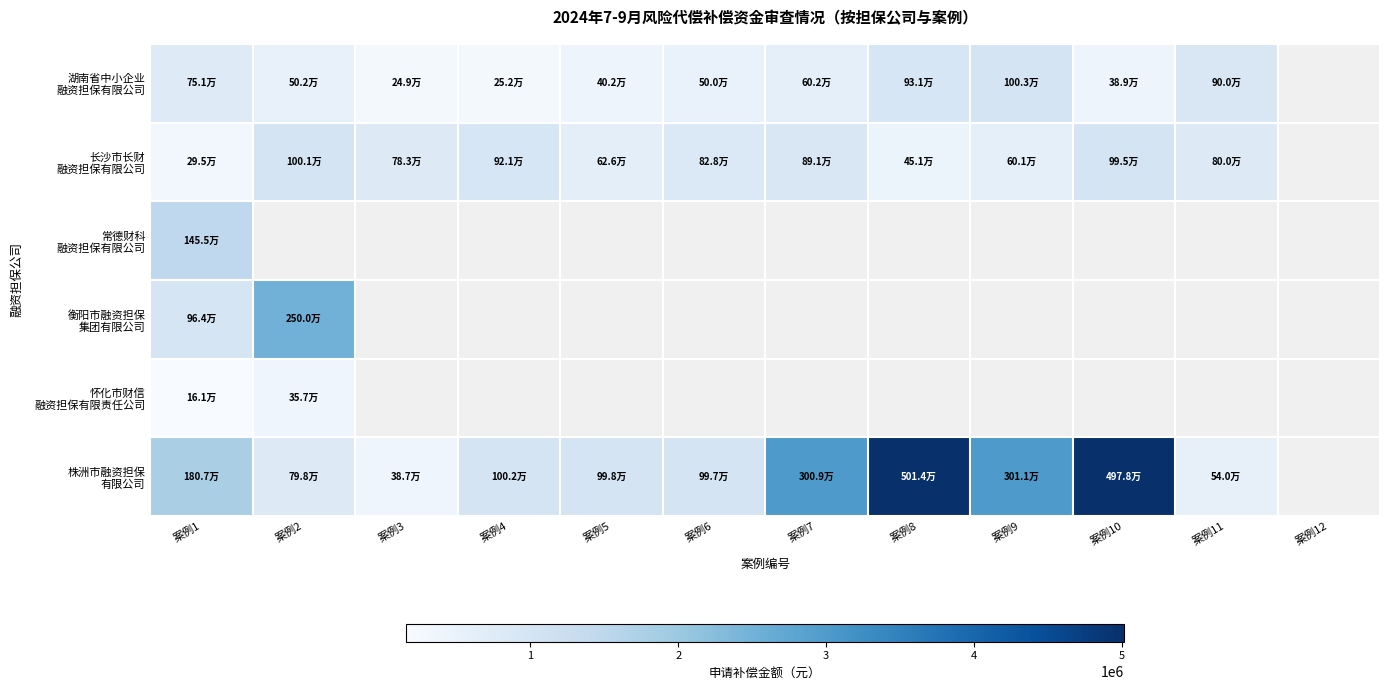

Which series has the largest range (max minus min)?

株洲市融资担保 有限公司